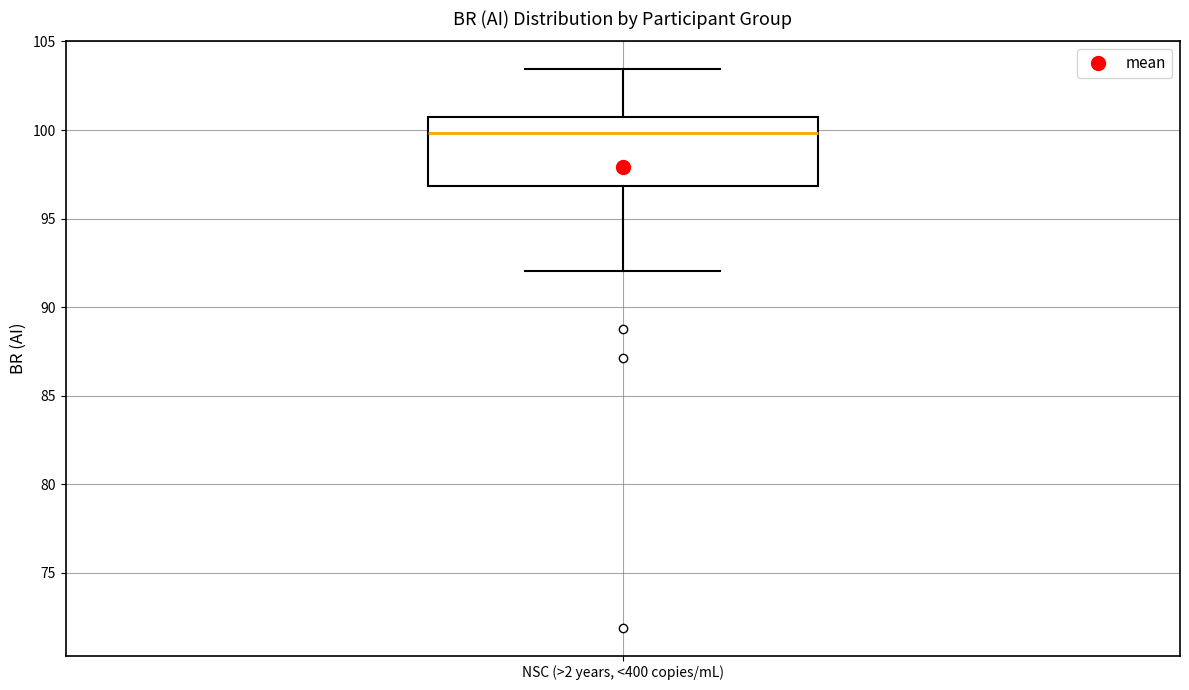

Transcribe this box plot: give where the median line is, the range the box spans, and where the two whiskers end, as read against the y-axis. The values are not printed on the chart, so give them approximately, as read against the axis.

median 100.0, box 97.0 to 100.5, whiskers 92.0 to 103.5